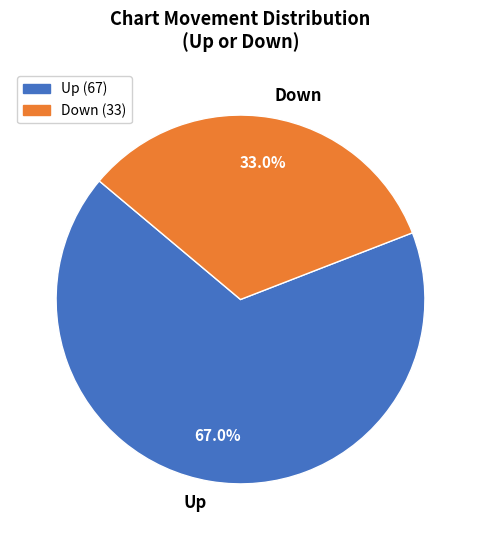

What is the smallest slice in the pie chart?

Down